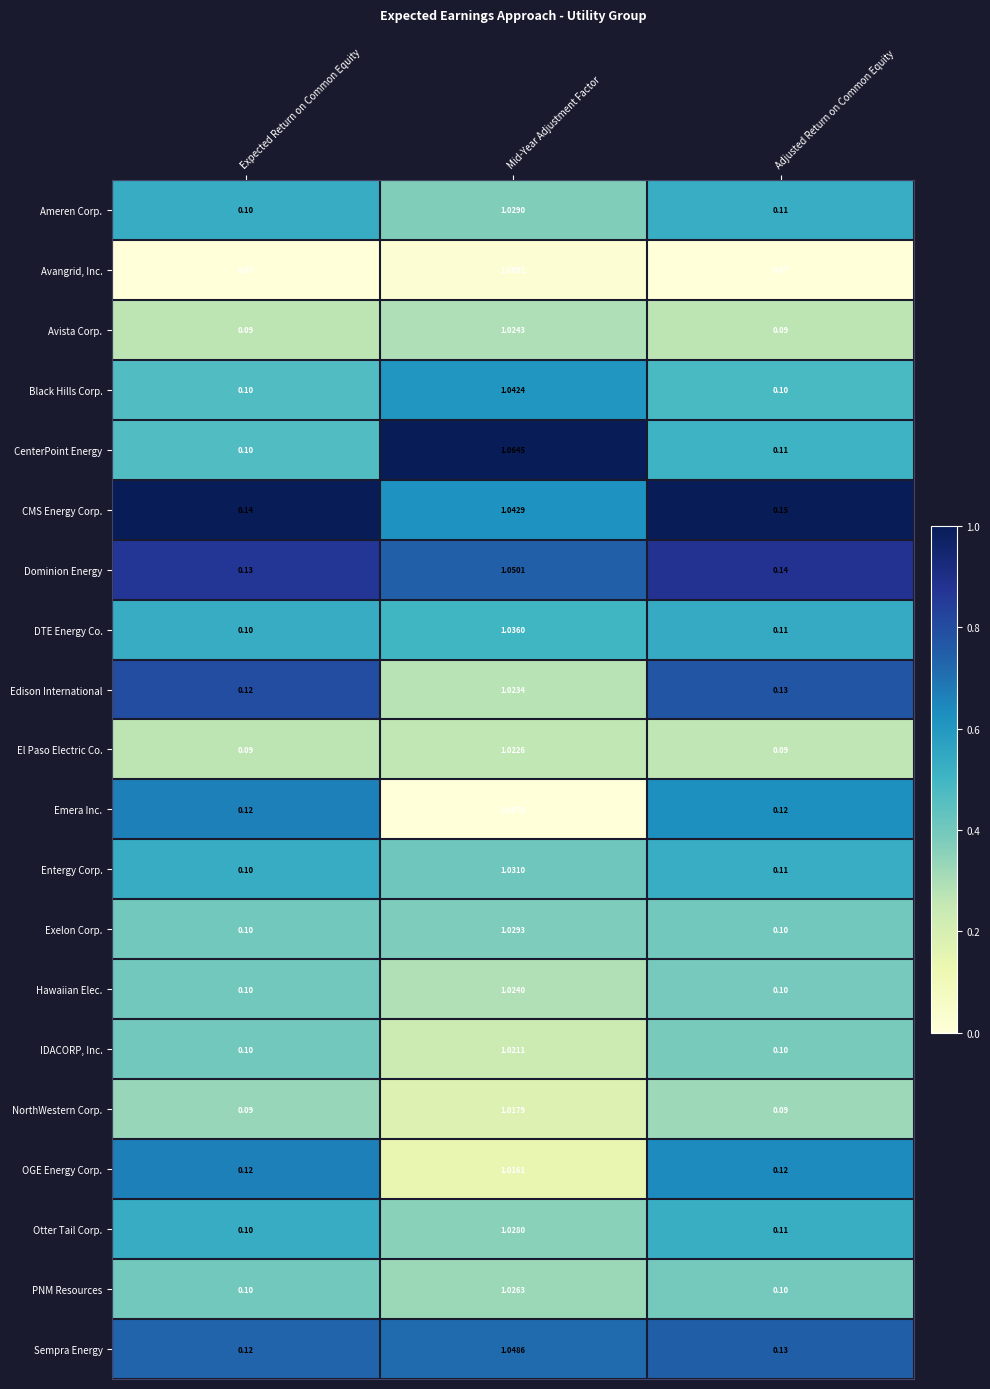

Rank the series by their maximum value, from highest to lowest.

CenterPoint Energy, Dominion Energy, Sempra Energy, CMS Energy Corp., Black Hills Corp., DTE Energy Co., Entergy Corp., Exelon Corp., Ameren Corp., Otter Tail Corp., PNM Resources, Avista Corp., Hawaiian Elec., Edison International, El Paso Electric Co., IDACORP, Inc., NorthWestern Corp., OGE Energy Corp., Avangrid, Inc., Emera Inc.